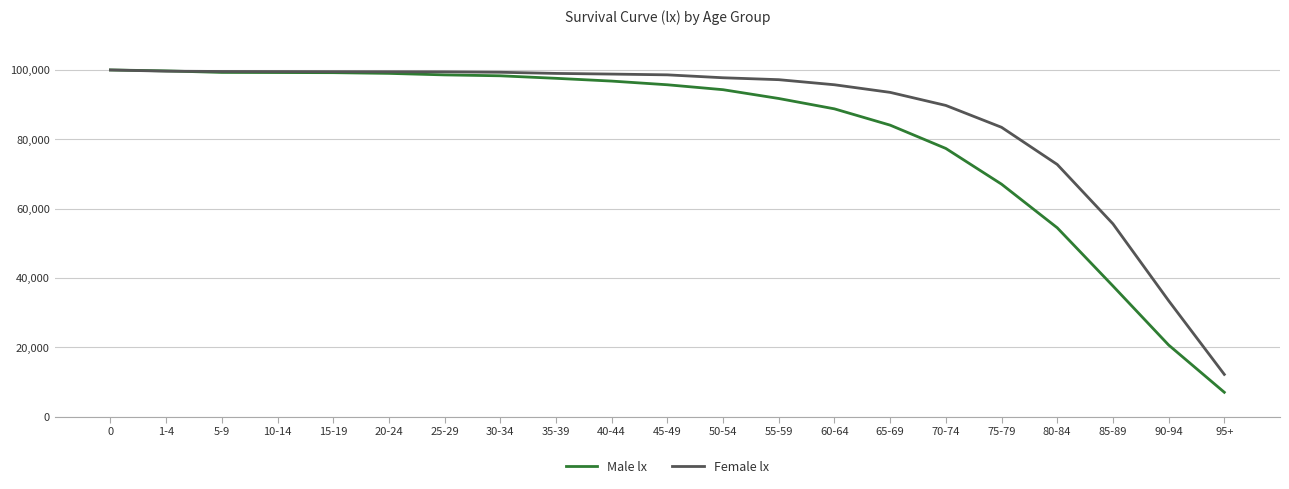

Is it true that Female lx equals 55619 at 85-89?

True